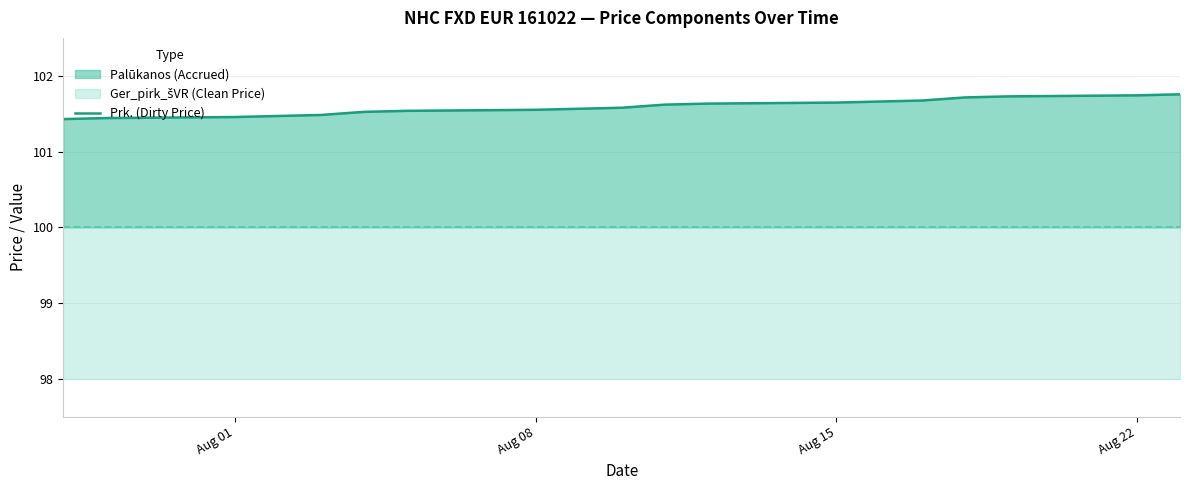

What is the average value?

101.6